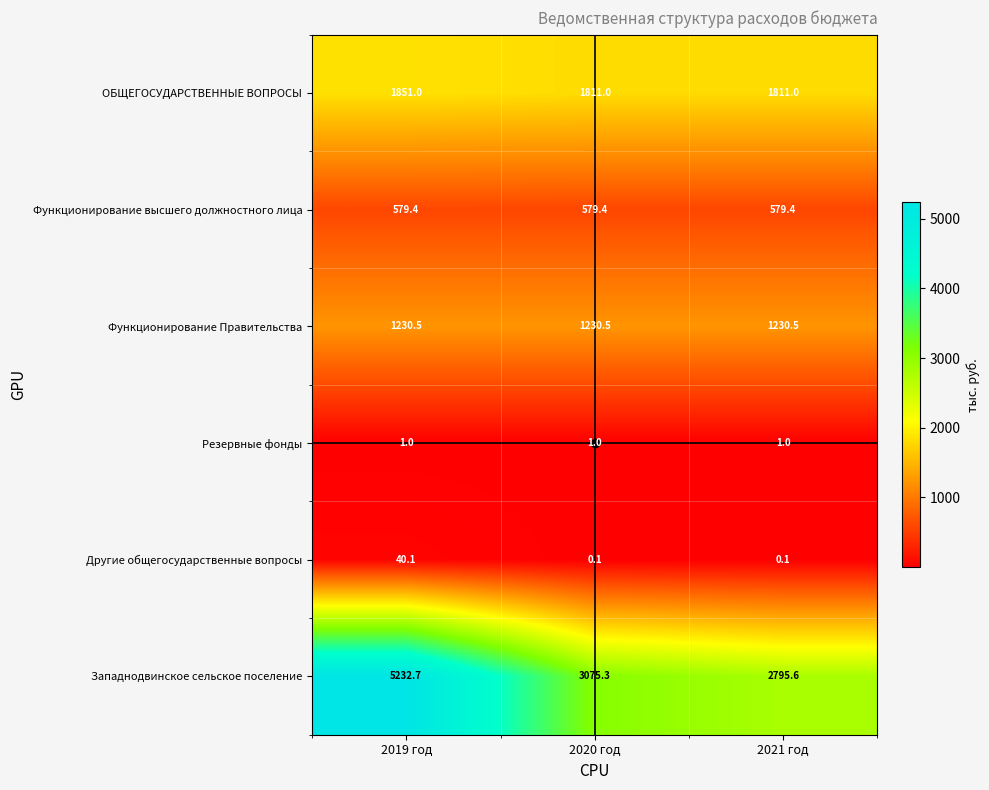

Between 2019 год and 2021 год, which series saw the biggest shift?

Западнодвинское сельское поселение